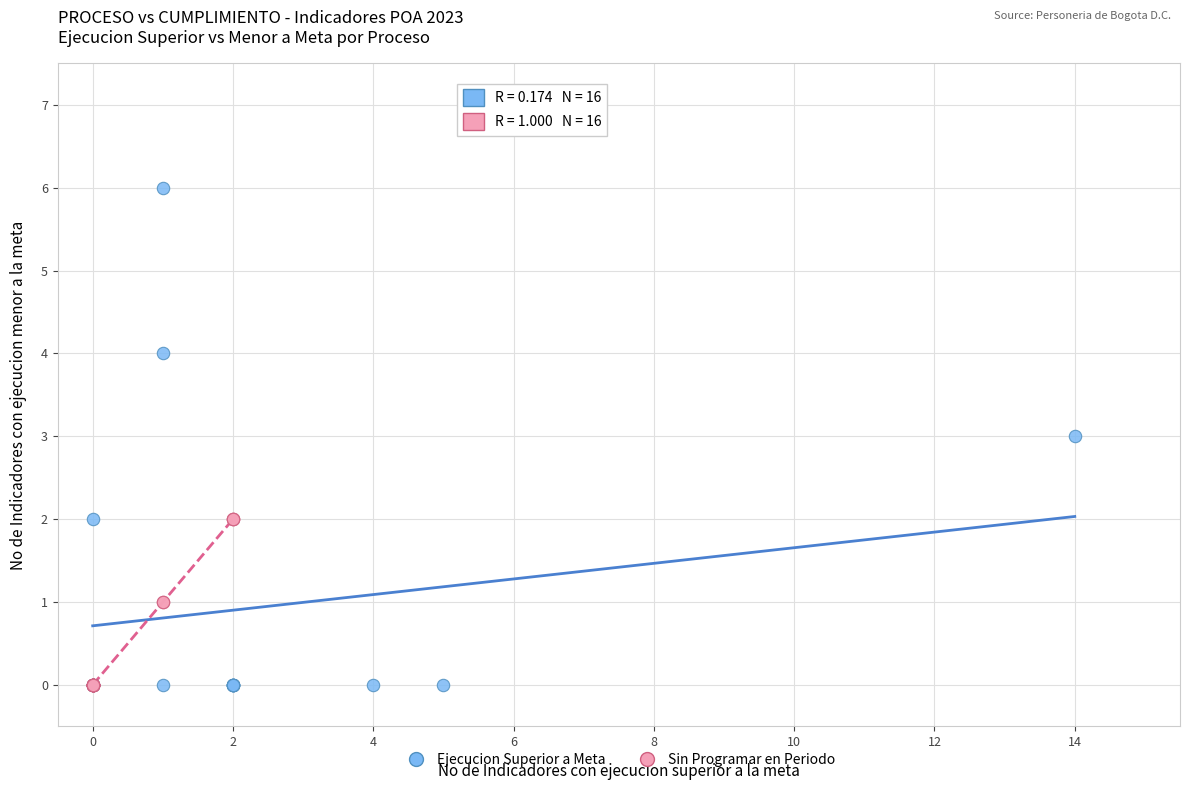

Which series reaches the maximum Y coordinate?

Ejecucion Superior a Meta